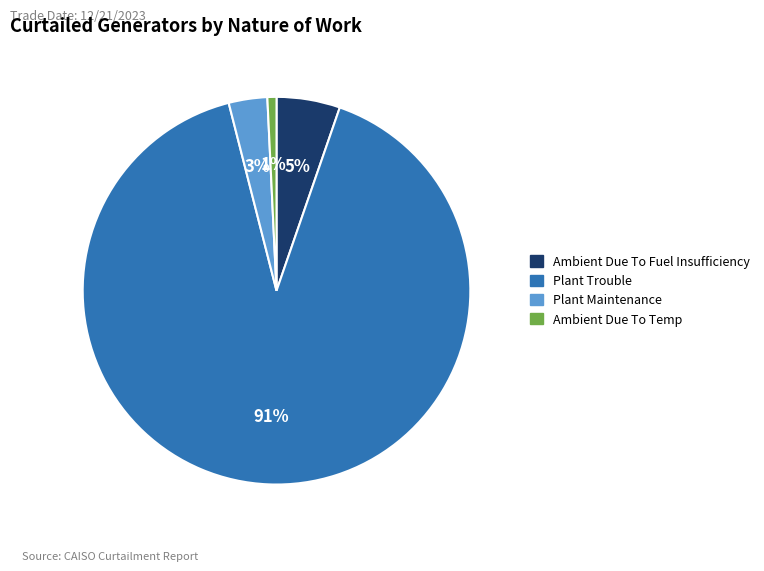

How many segments does this pie chart have?

4